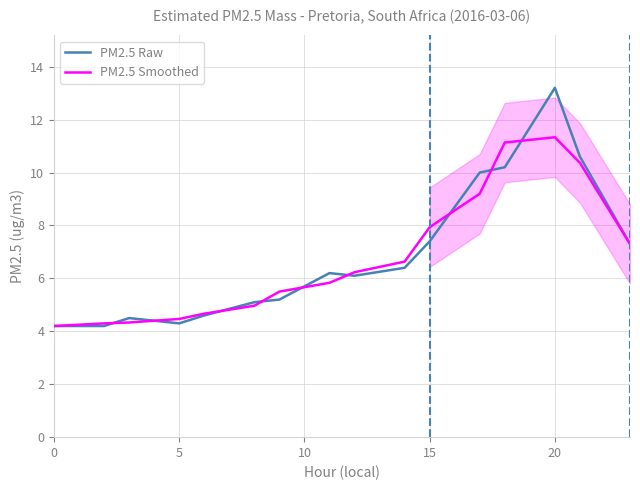

How many categories are shown in the chart?

16